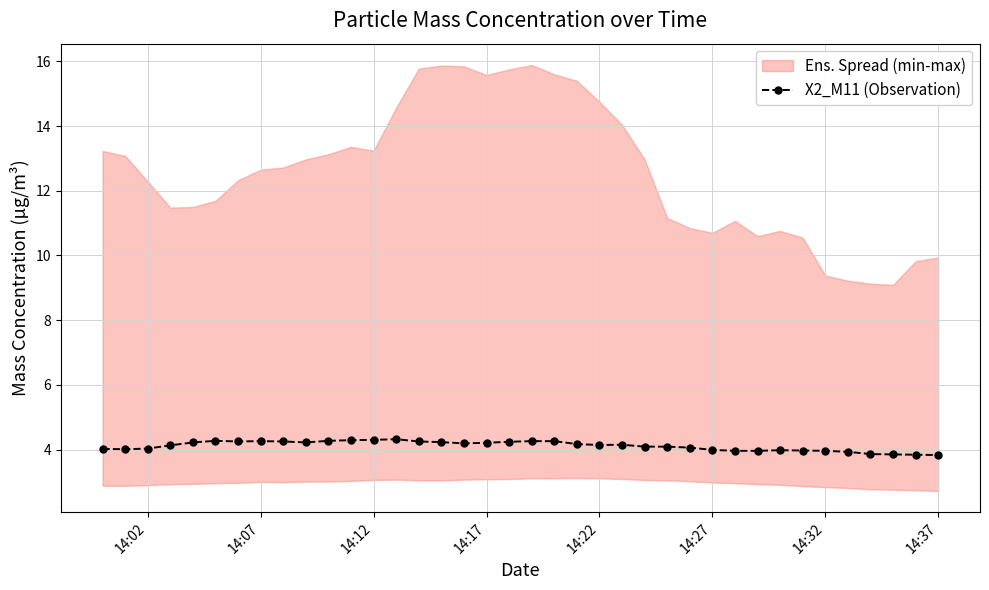

What is the lowest value of the X2_M11 (Observation) series?

3.8